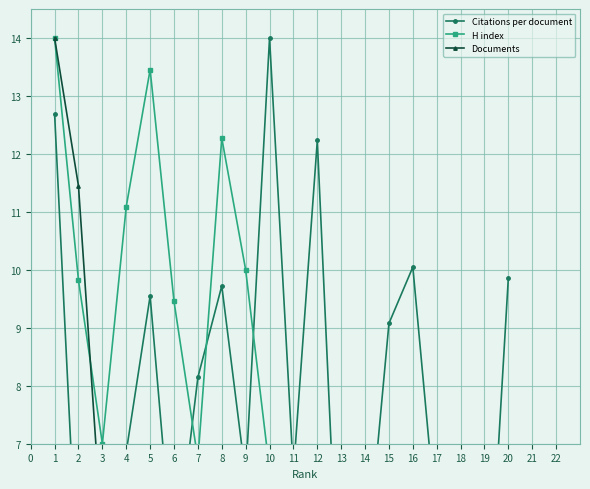

Rank the series by their average value, from lowest to highest.

Documents, H index, Citations per document